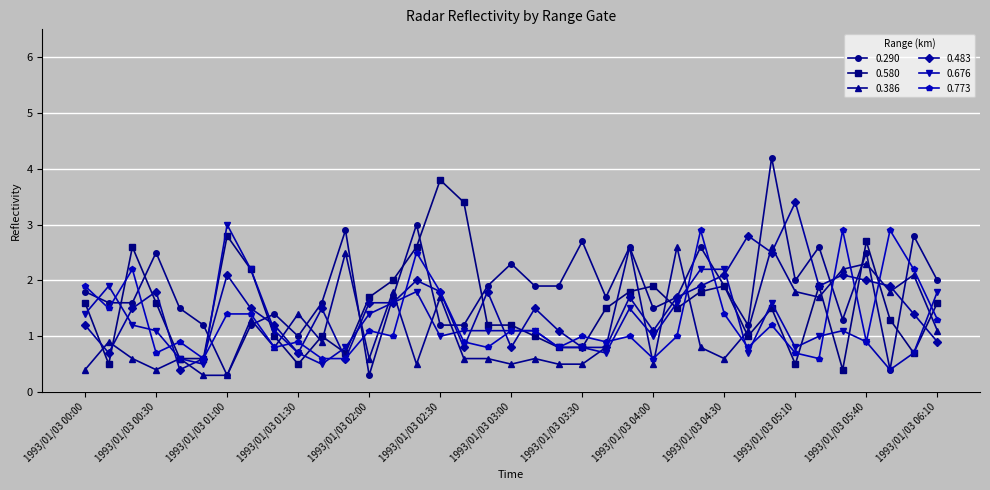

What is the highest value of the 0.483 series?

3.4